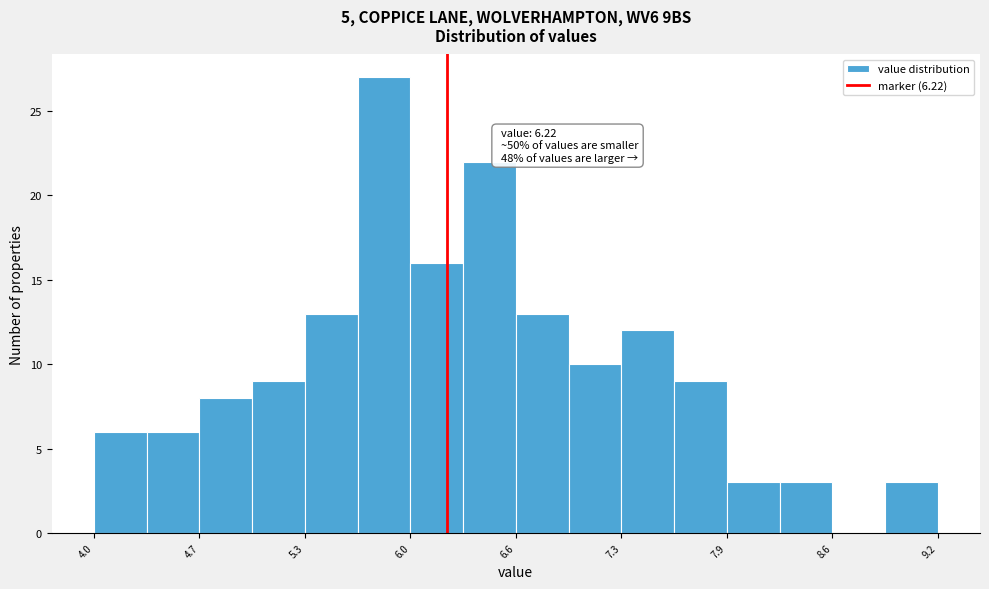

Around what value on the x-axis is the tallest bar? Give the approximate position of its centre, as read against the axis.

5.8